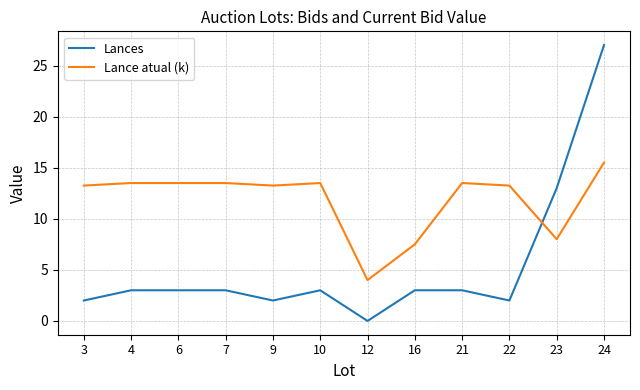

What is the difference between the highest and lowest values at 16?

4.5